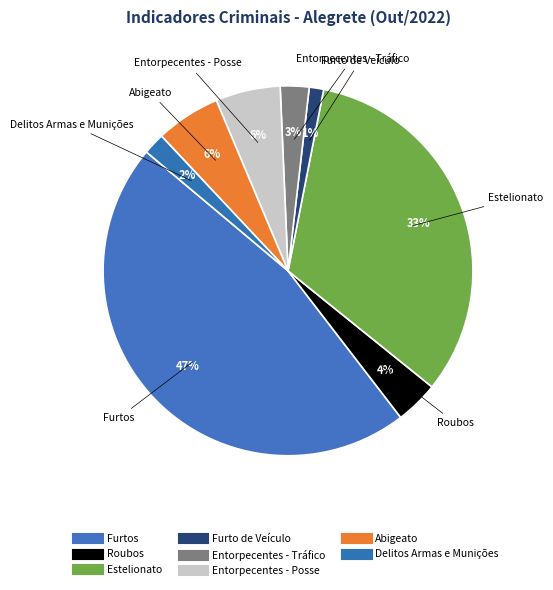

Count the number of slices in the pie.

8